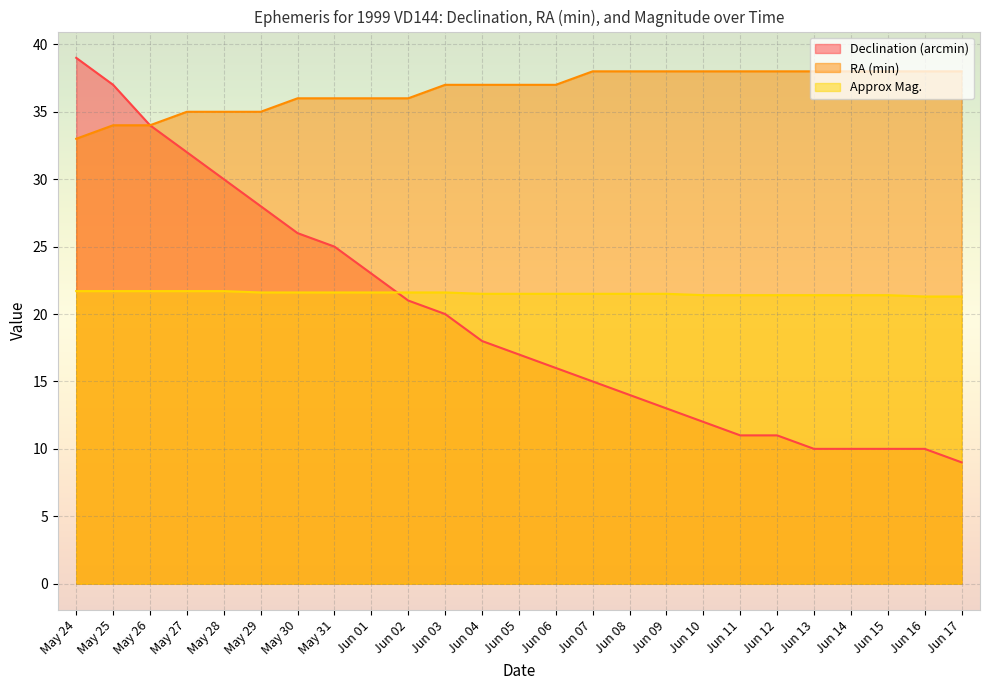

What position from the right is May 26?

23